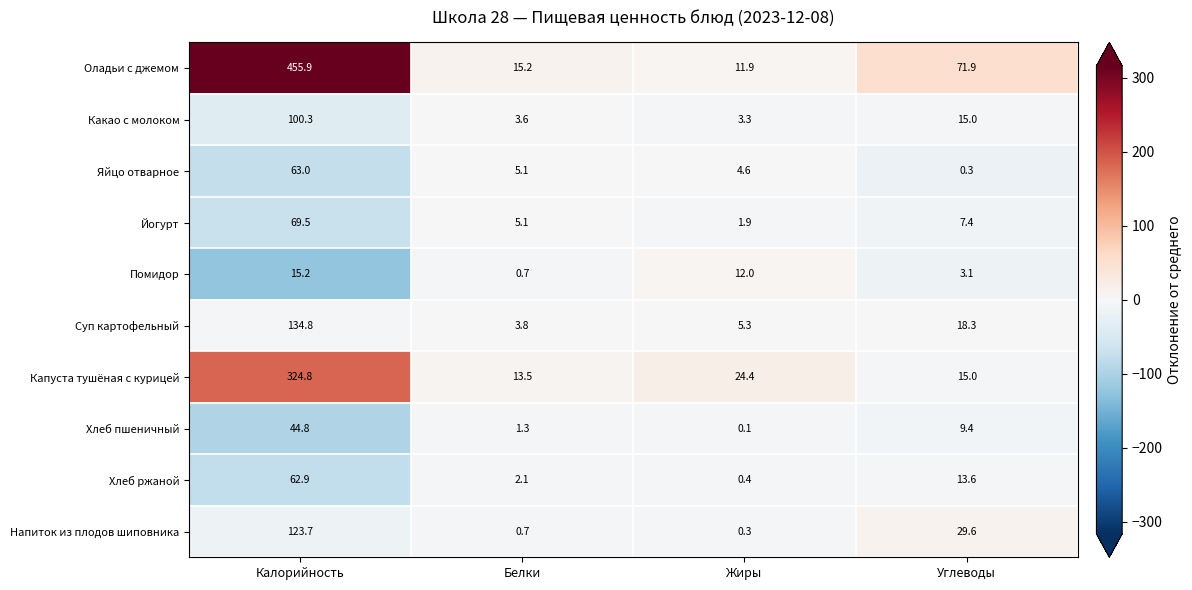

The value of Хлеб ржаной at Жиры is 0.4. True or false?

True